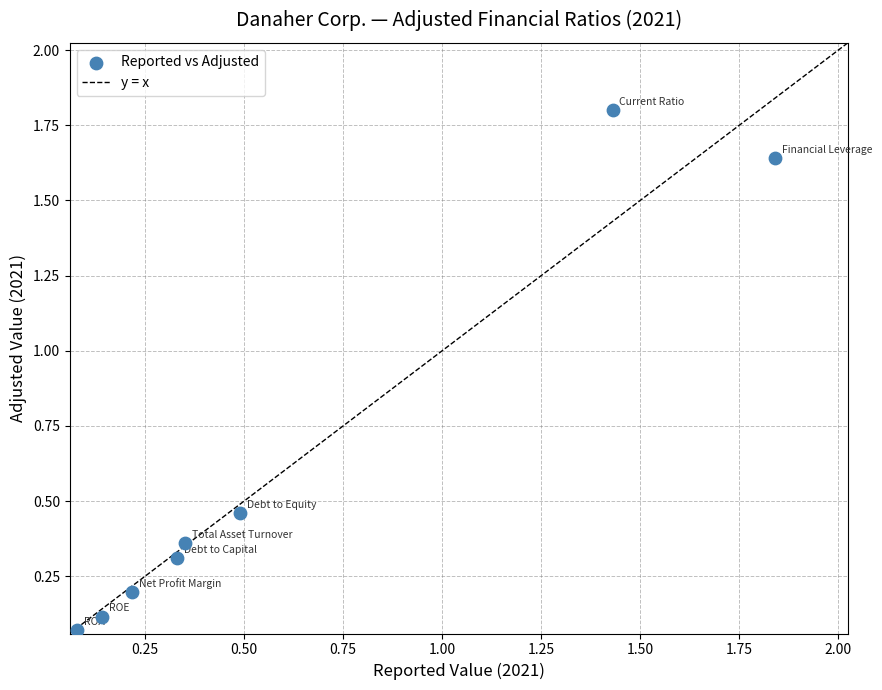

What is the average Y value?

0.6